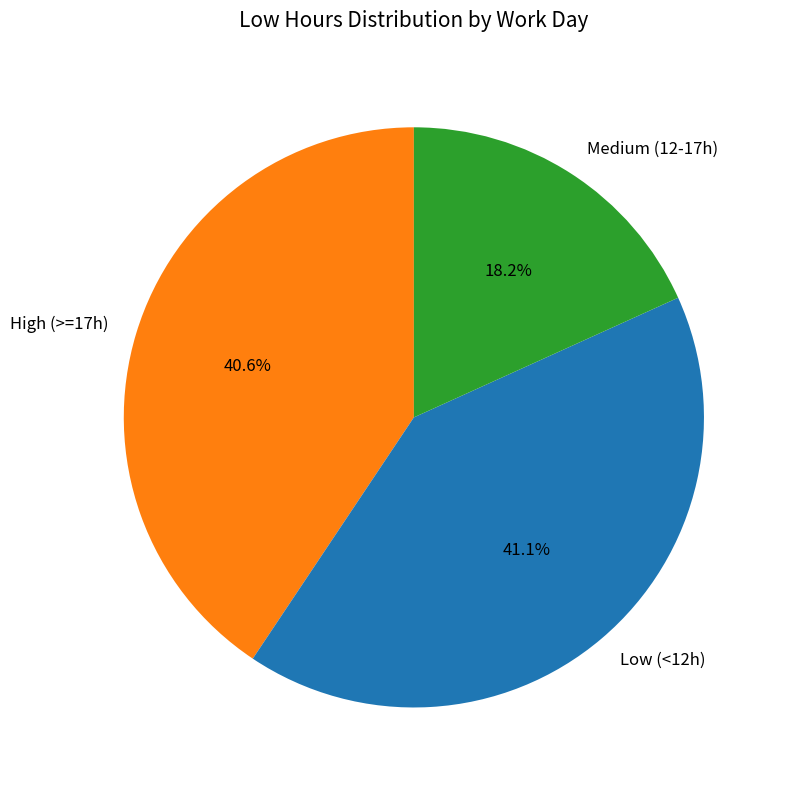

Which category has the biggest portion of the pie?

Low (<12h)